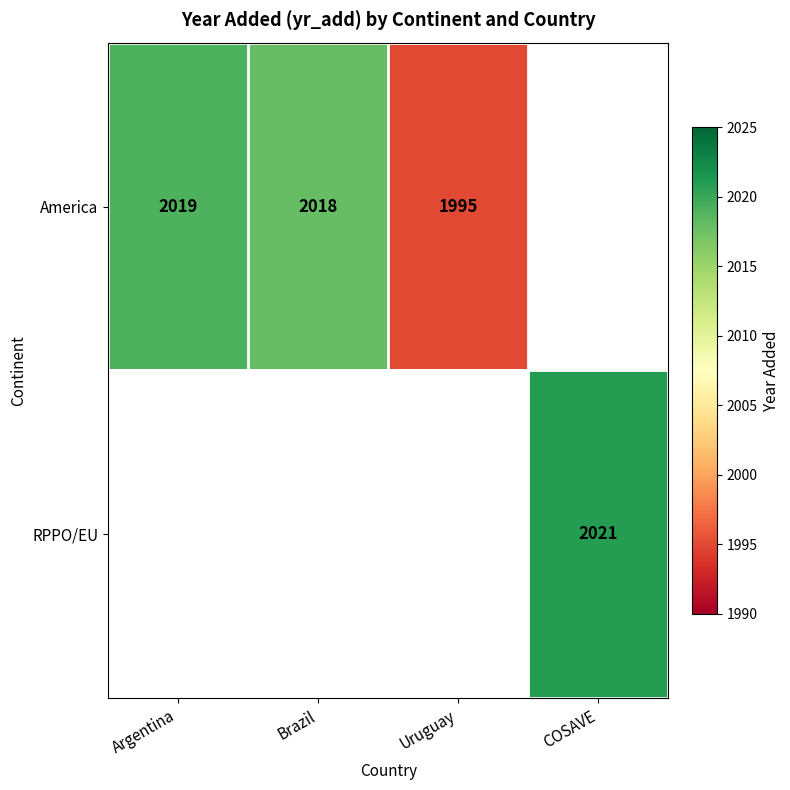

The value of America at Brazil is 2018. True or false?

True